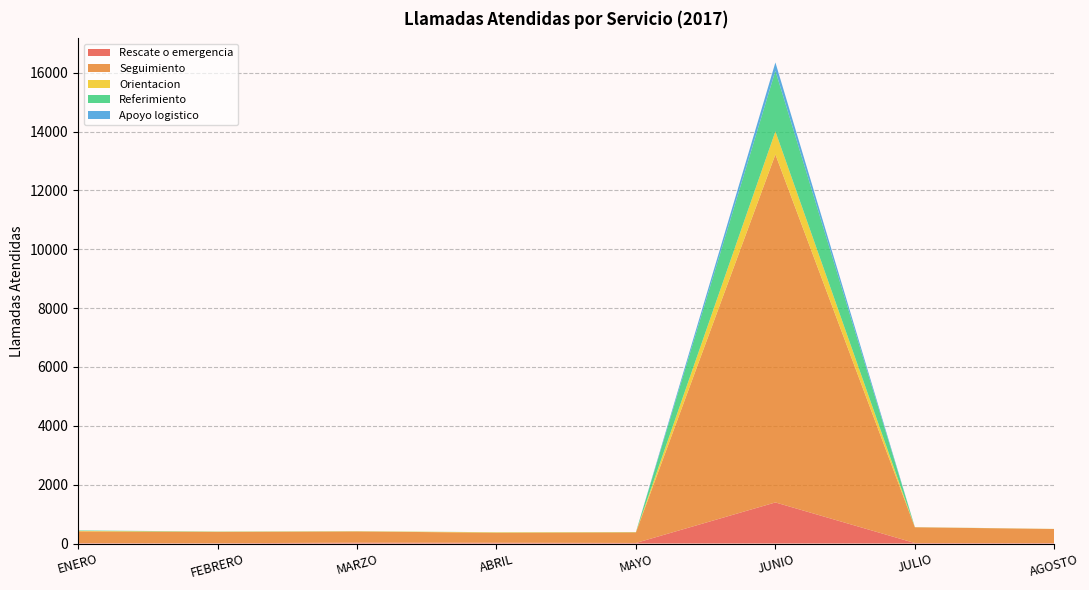

Reading left to right, extract all data points from this chart.

Rescate o emergencia: ENERO=13	FEBRERO=10	MARZO=30	ABRIL=27	MAYO=19	JUNIO=1396	JULIO=17	AGOSTO=15
Seguimiento: ENERO=400	FEBRERO=381	MARZO=380	ABRIL=340	MAYO=360	JUNIO=11826	JULIO=535	AGOSTO=478
Orientacion: ENERO=15	FEBRERO=12	MARZO=7	ABRIL=14	MAYO=8	JUNIO=782	JULIO=3	AGOSTO=3
Referimiento: ENERO=14	FEBRERO=3	MARZO=3	ABRIL=3	MAYO=4	JUNIO=2060	JULIO=2	AGOSTO=1
Apoyo logistico: ENERO=2	FEBRERO=3	MARZO=0	ABRIL=0	MAYO=0	JUNIO=283	JULIO=0	AGOSTO=0